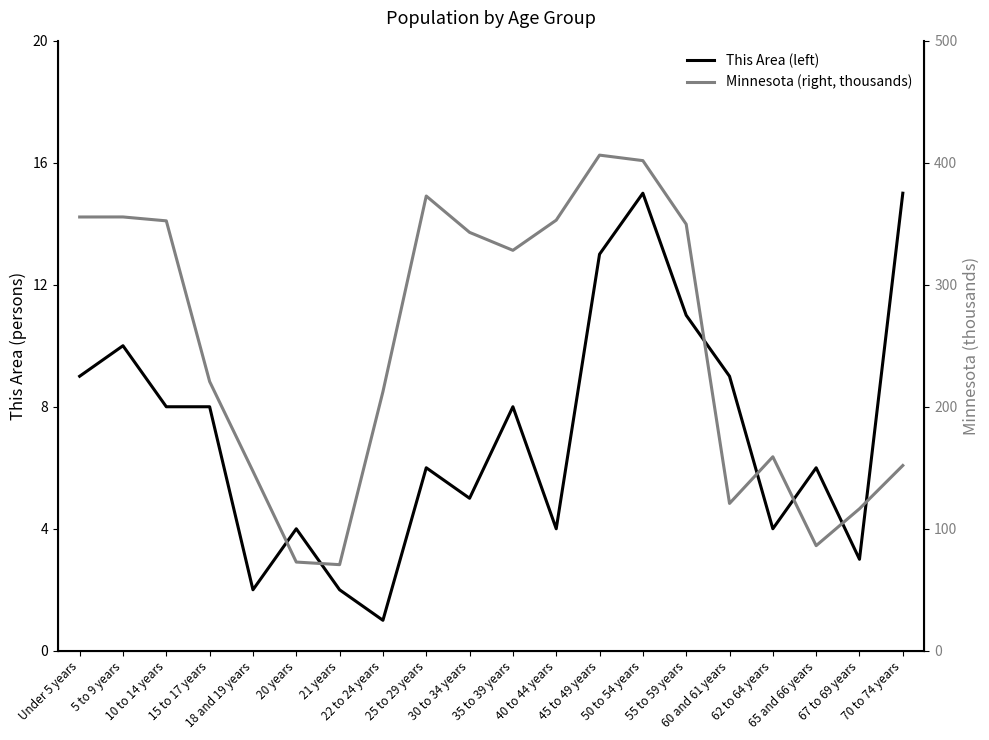

List the series in order of their overall mean, highest first.

Minnesota (right, thousands), This Area (left)